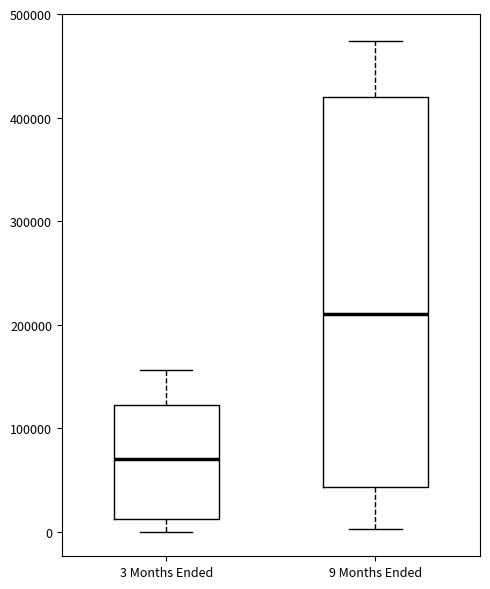

Which box's median line is the highest?

9 Months Ended